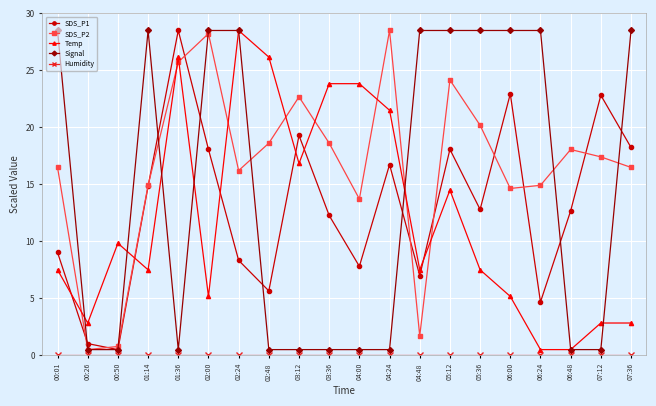

What is the total value across all series at 03:12?

59.3